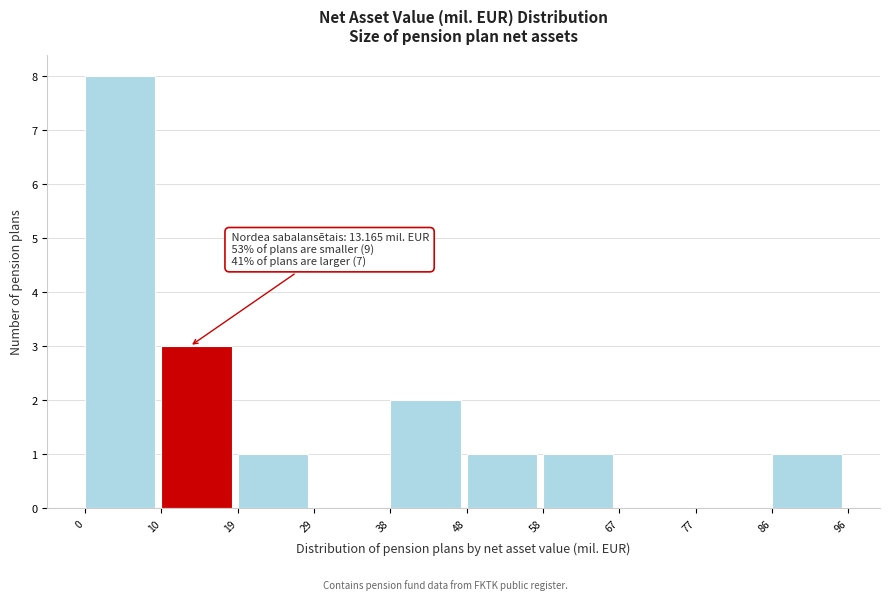

Over which range of the x-axis is the bar tallest?

0 to 10